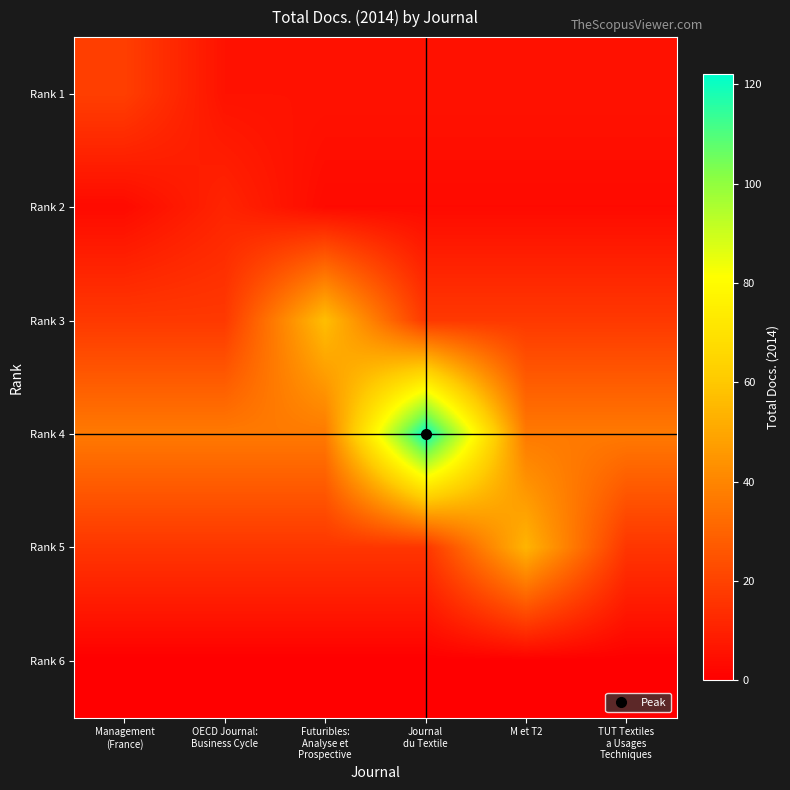

How many categories are shown in the chart?

6